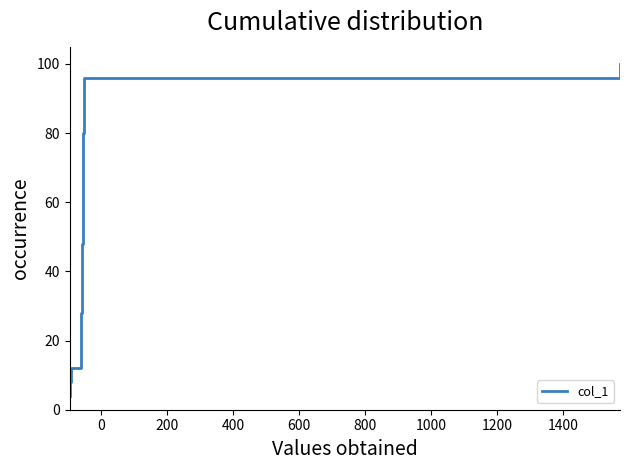

How many series are shown in this chart?

1